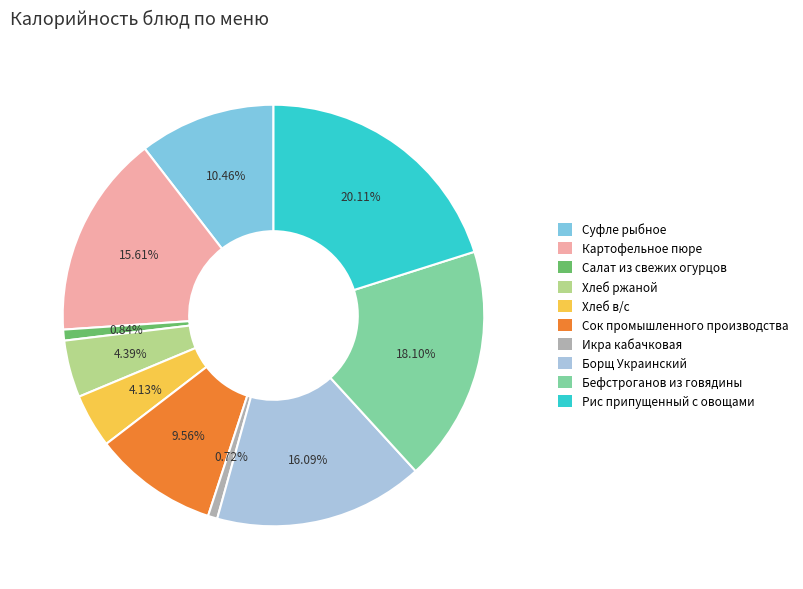

Which slice is the largest?

Рис припущенный с овощами